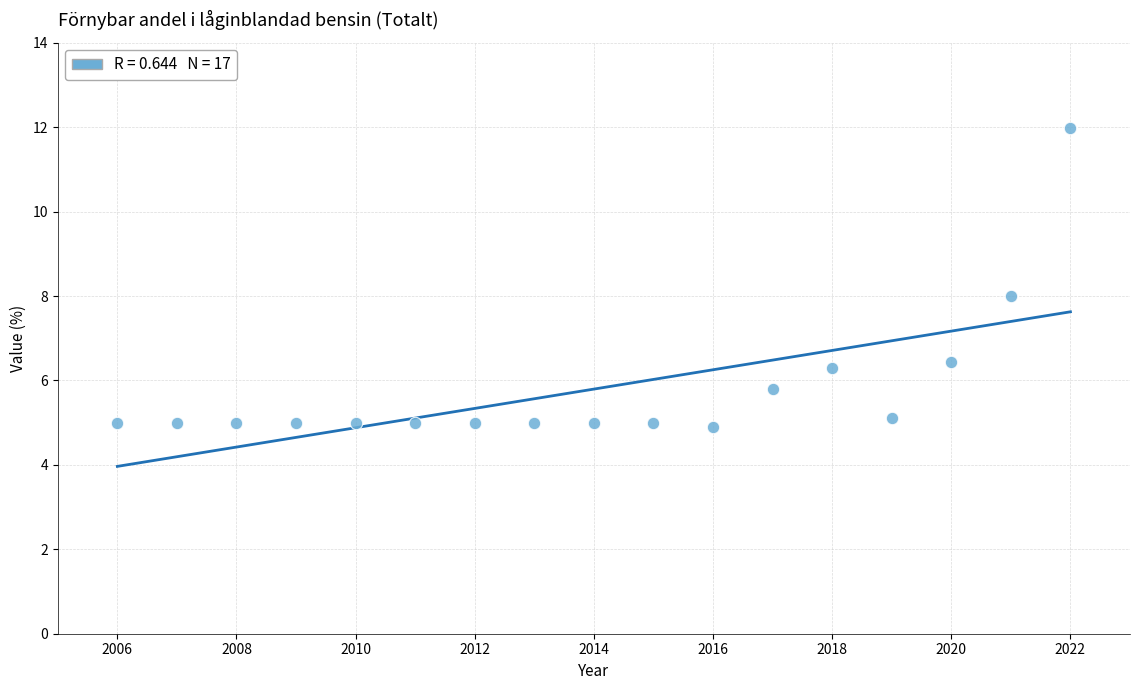

What is the range of Y values (max minus min)?

7.1